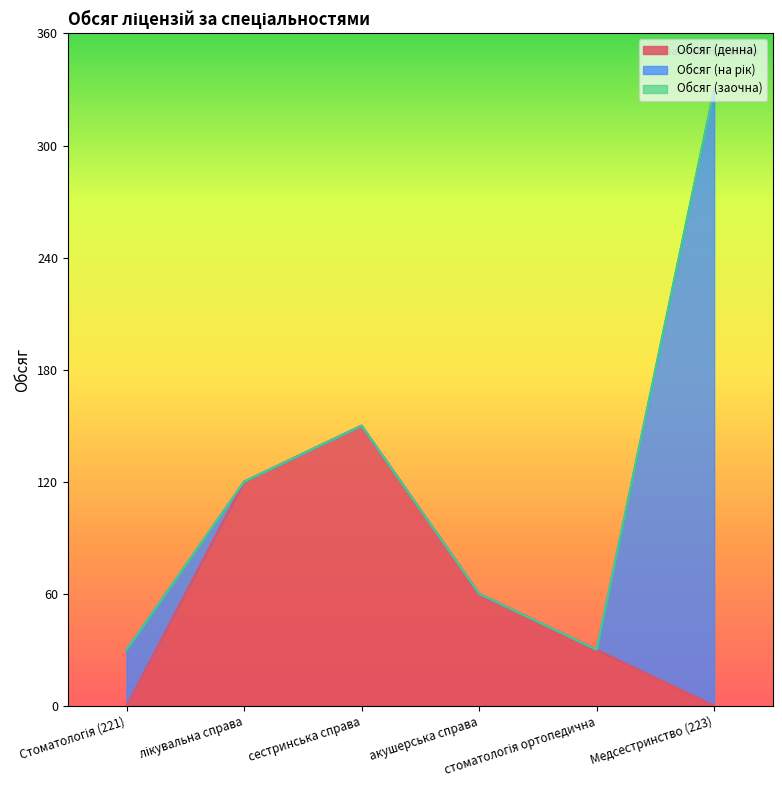

What position from the right is Стоматологія (221)?

6